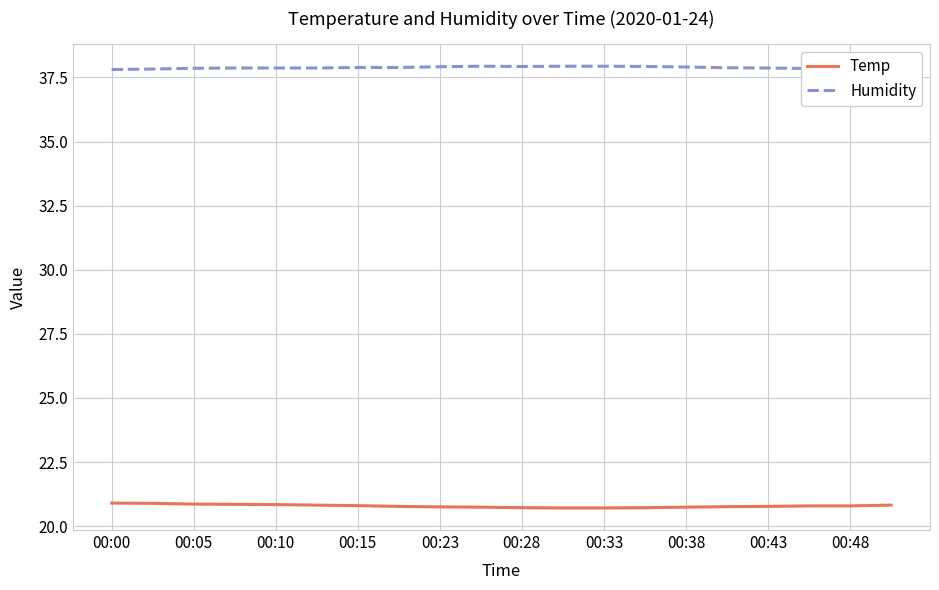

What is the highest value of the Temp series?

20.9